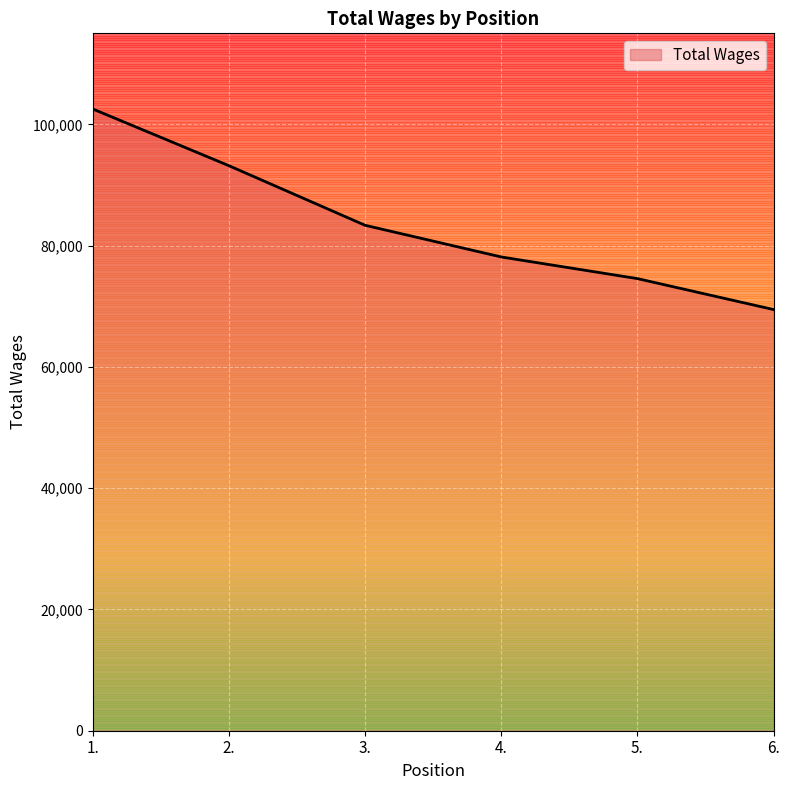

Reading left to right, what are all the values shown in this chart?

1.=102531	2.=93177	3.=83349	4.=78124	5.=74554	6.=69449